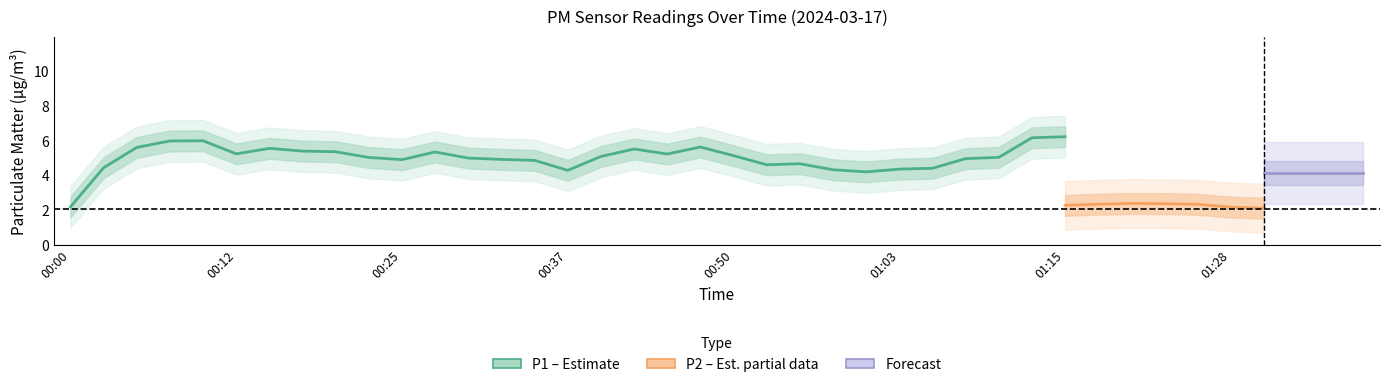

Is the value of P2 at 00:55 greater than the value of P1 at 00:35?

No